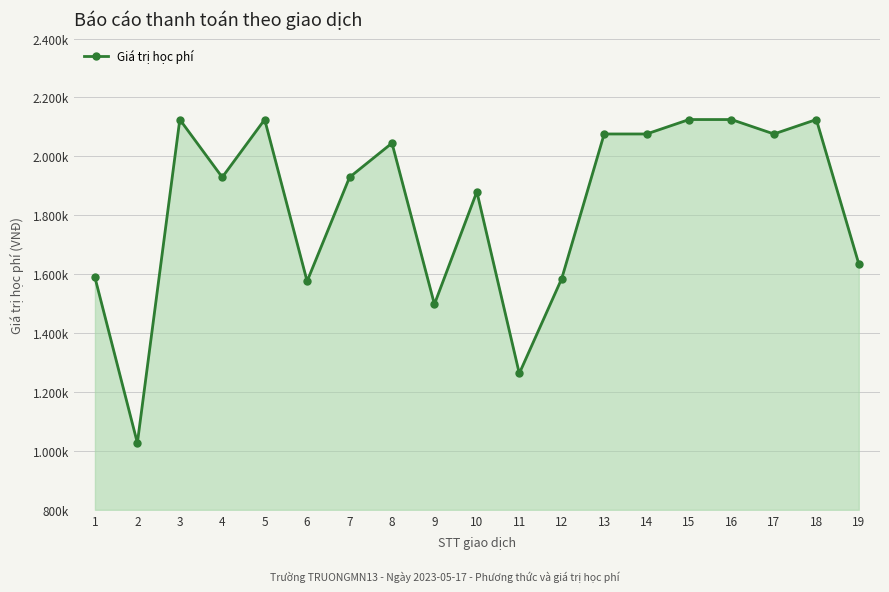

At which category does the data reach its first local valley?

2